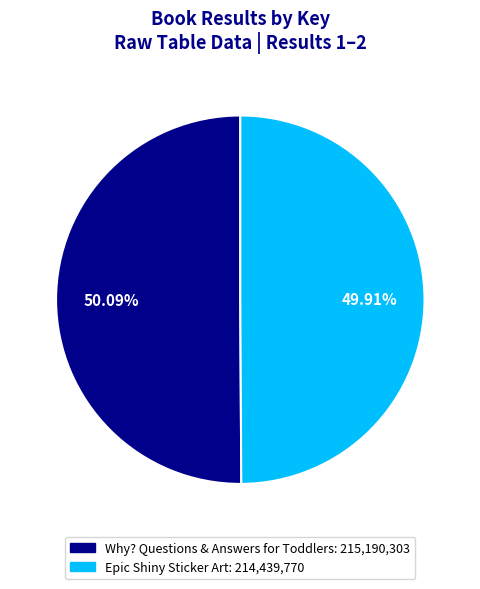

Is there a majority slice in this chart?

Yes